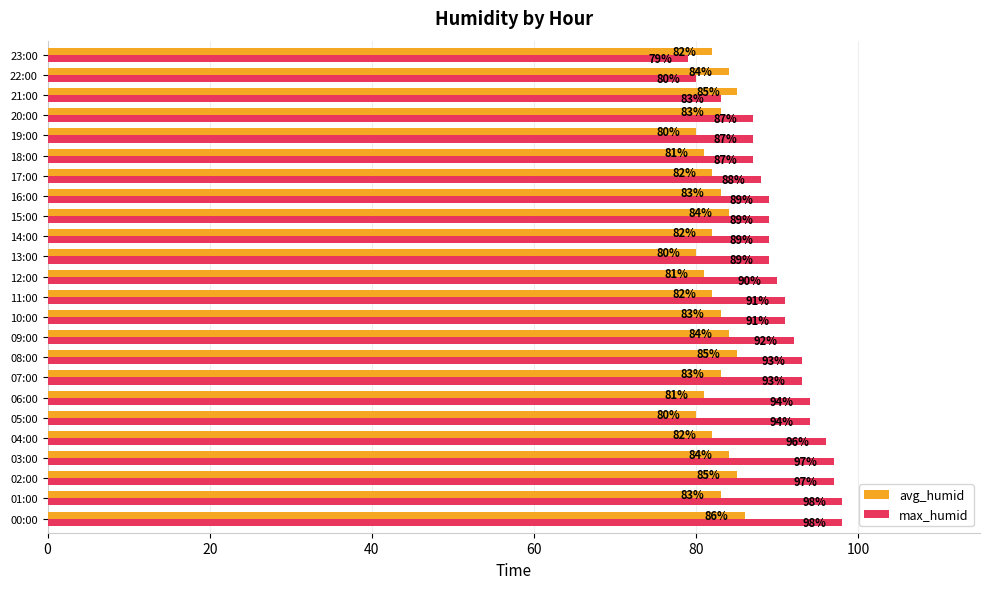

Rank the series at 03:00 from highest to lowest value.

max_humid, avg_humid